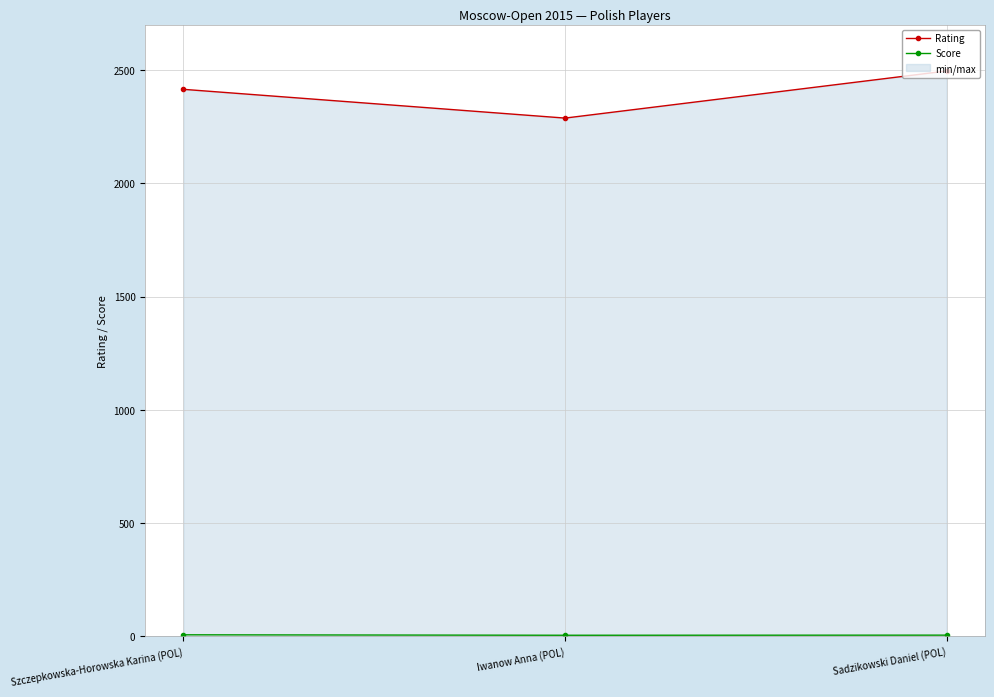

Which series has the largest total across all categories?

Rating